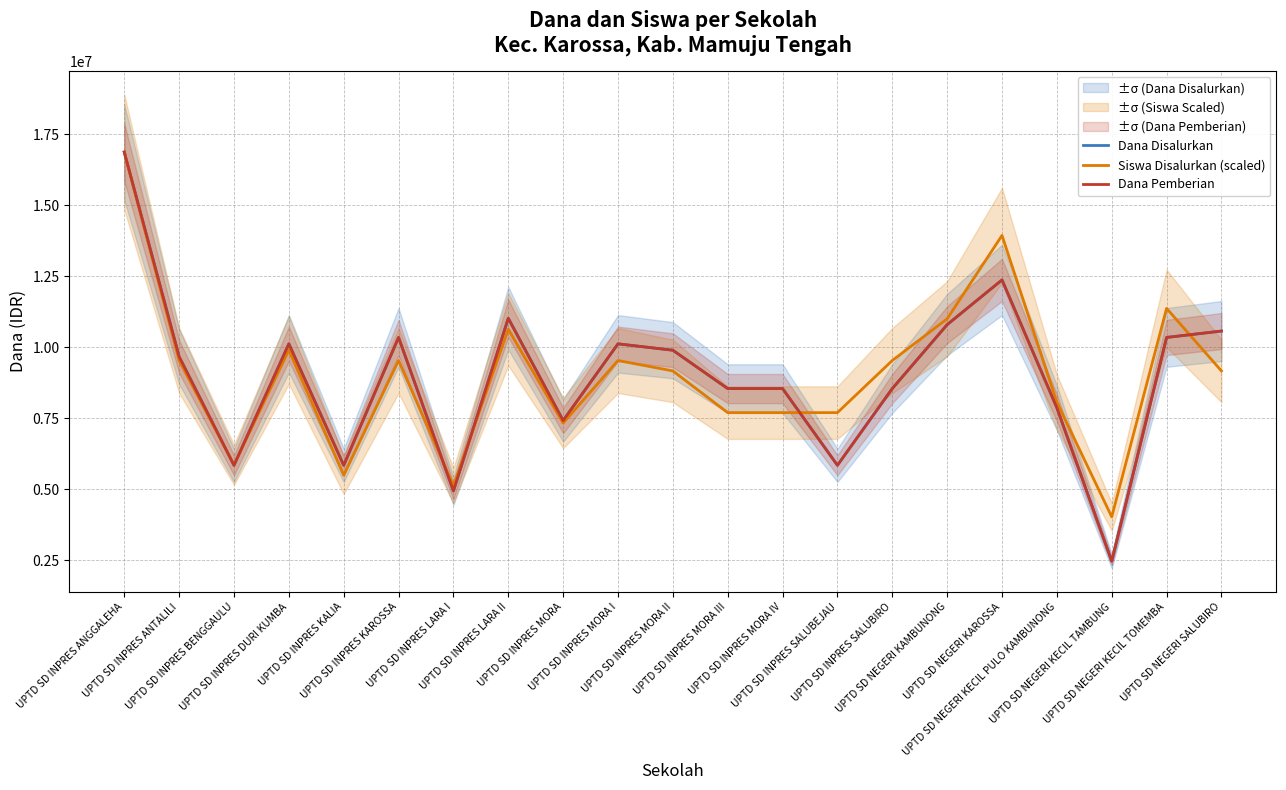

What is the value of the Dana Pemberian point at the 9th from the left?

7425000.0